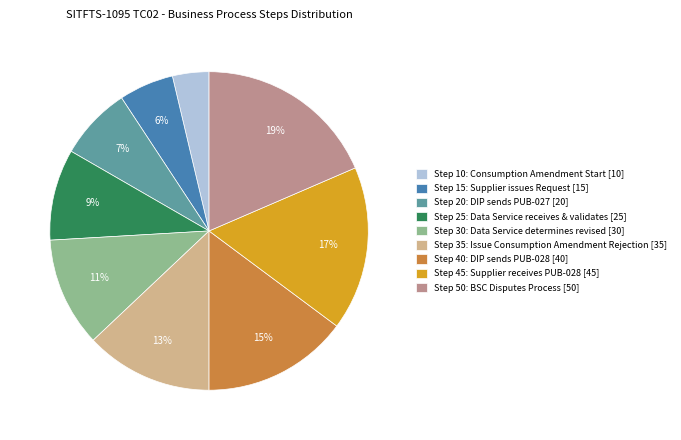

Rank the categories by value from highest to lowest.

Step 50: BSC Disputes Process, Step 45: Supplier receives PUB-028, Step 40: DIP sends PUB-028, Step 35: Issue Consumption Amendment Rejection, Step 30: Data Service determines revised, Step 25: Data Service receives & validates, Step 20: DIP sends PUB-027, Step 15: Supplier issues Request, Step 10: Consumption Amendment Start